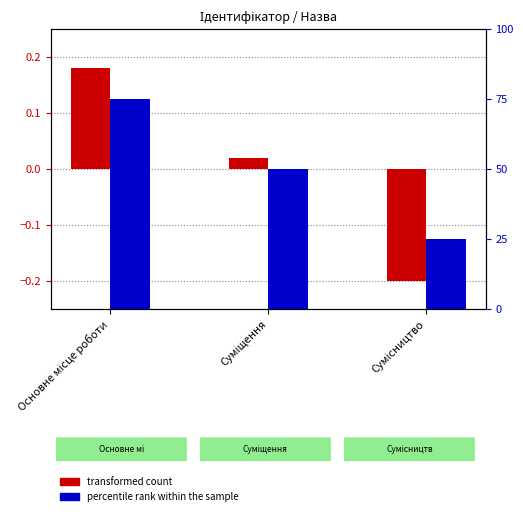

What are all the series names shown in the legend?

transformed count, percentile rank within the sample